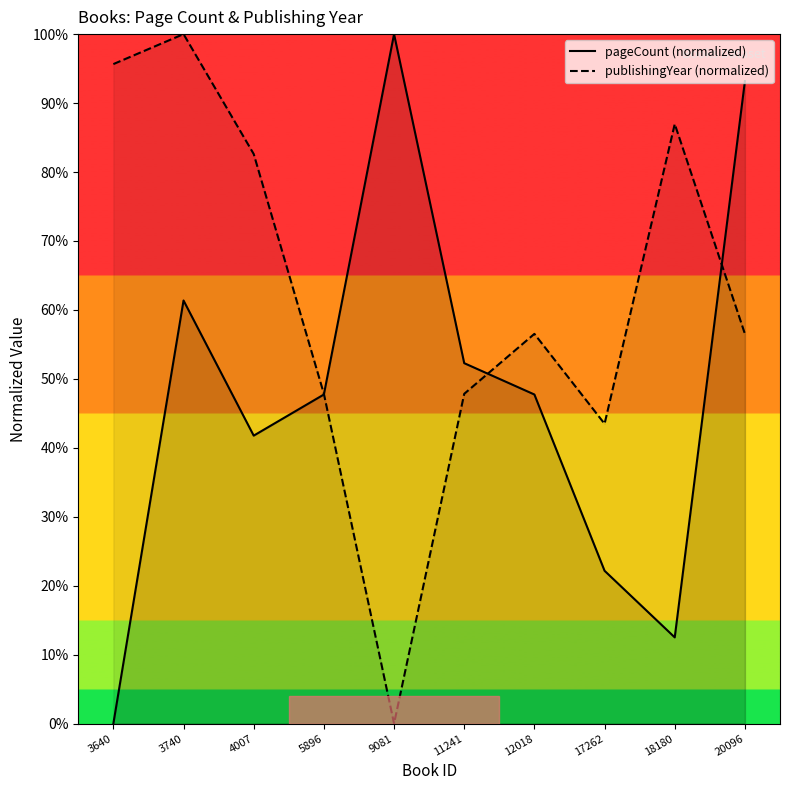

Between 3740 and 9081, which series saw the biggest shift?

publishingYear